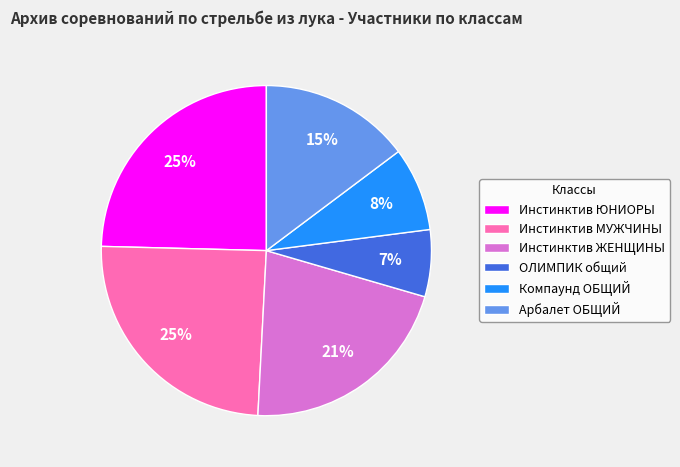

To the nearest percent, what portion does ОЛИМПИК общий represent?

7%